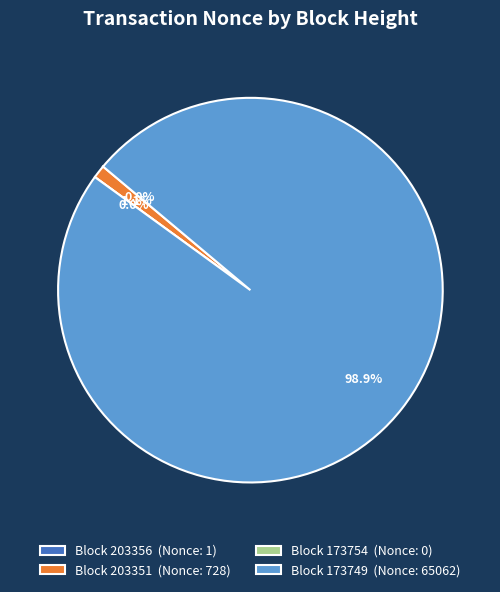

To the nearest percent, what is the difference between the 203351 and 203356 slice percentages?

1%